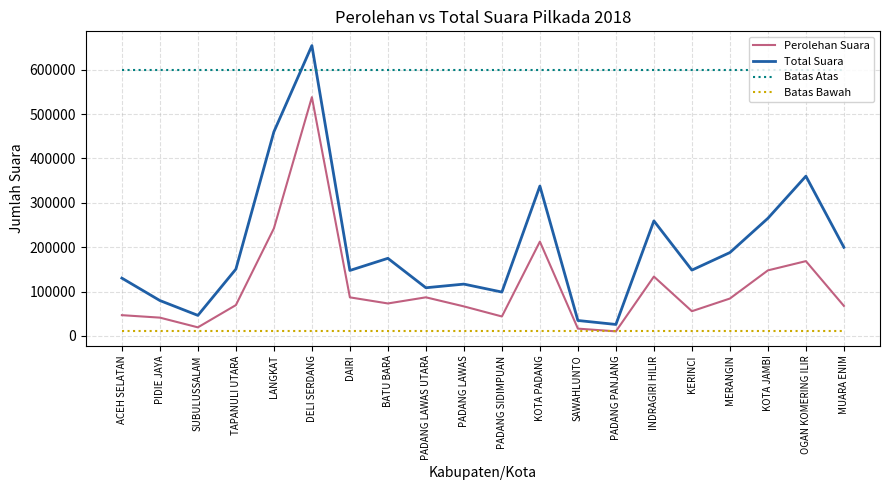

Between SUBULUSSALAM and MUARA ENIM, which series saw the biggest shift?

Total Suara